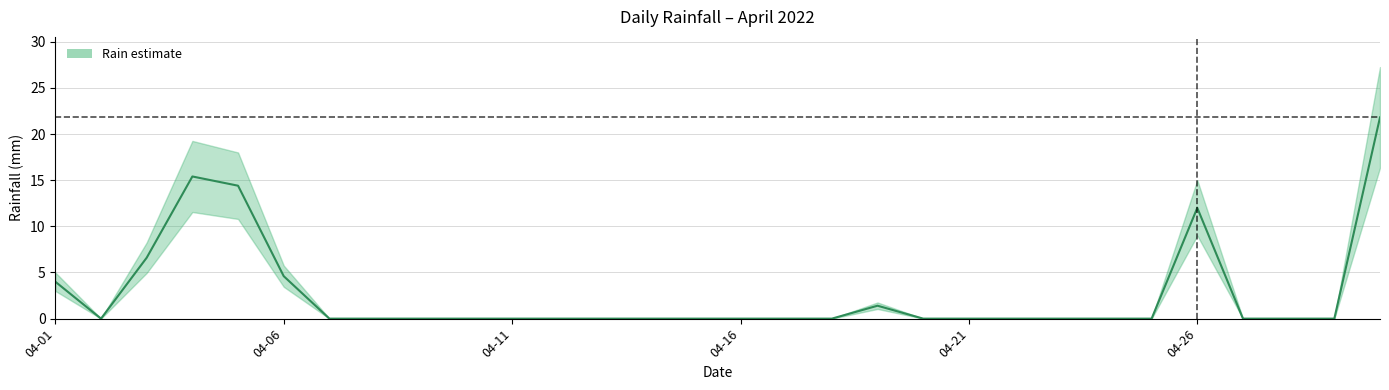

Count the number of categories in the chart.

30